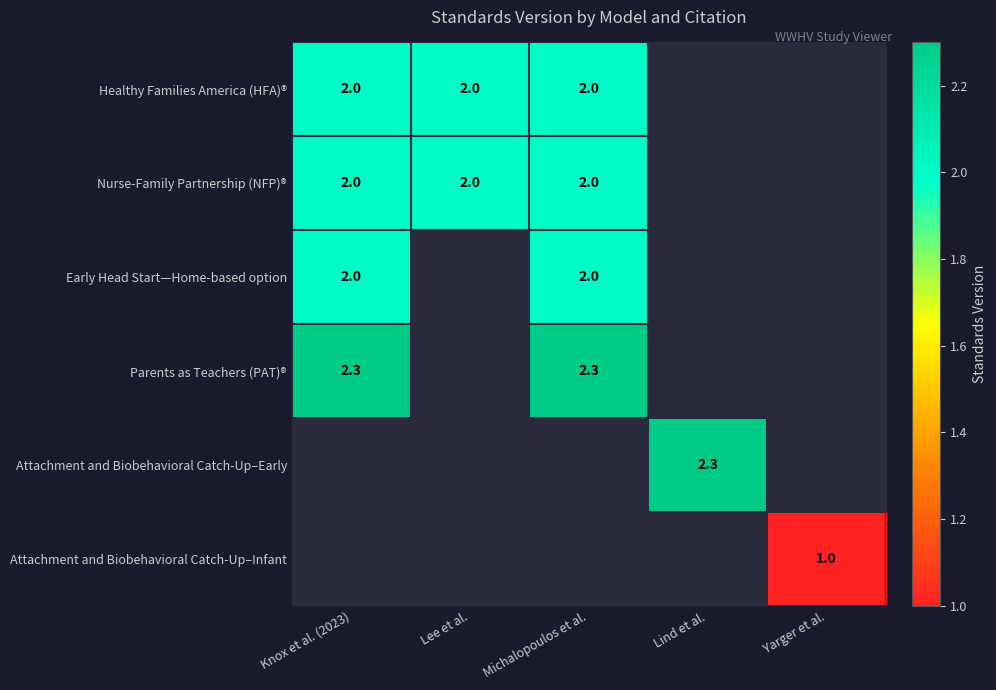

The Attachment and Biobehavioral Catch-Up–Early series shows 2.3 at Lind et al.. True or false?

True